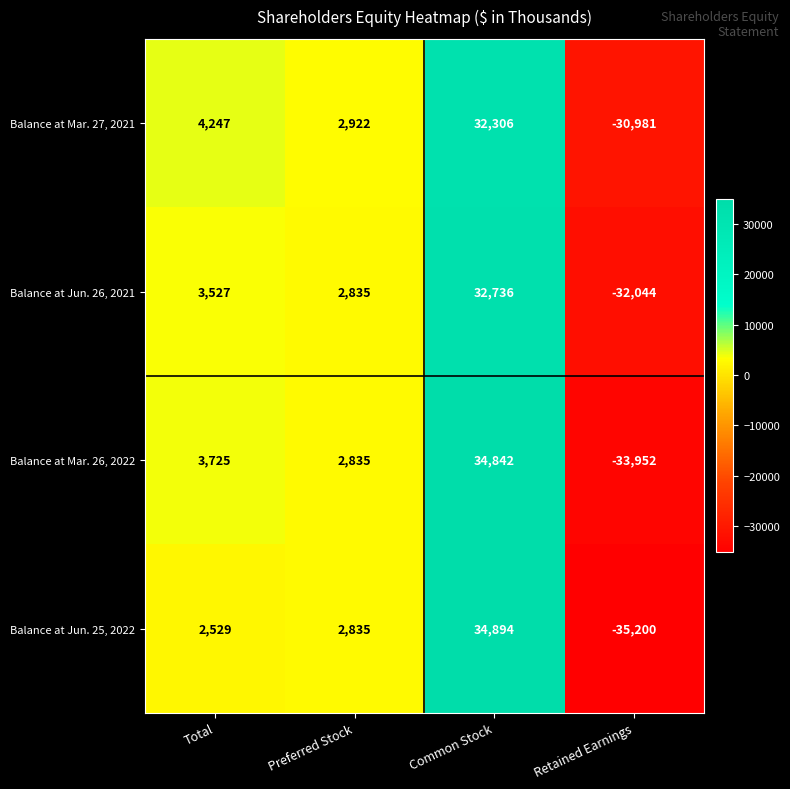

At which category does the chart reach its peak across all series?

Common Stock